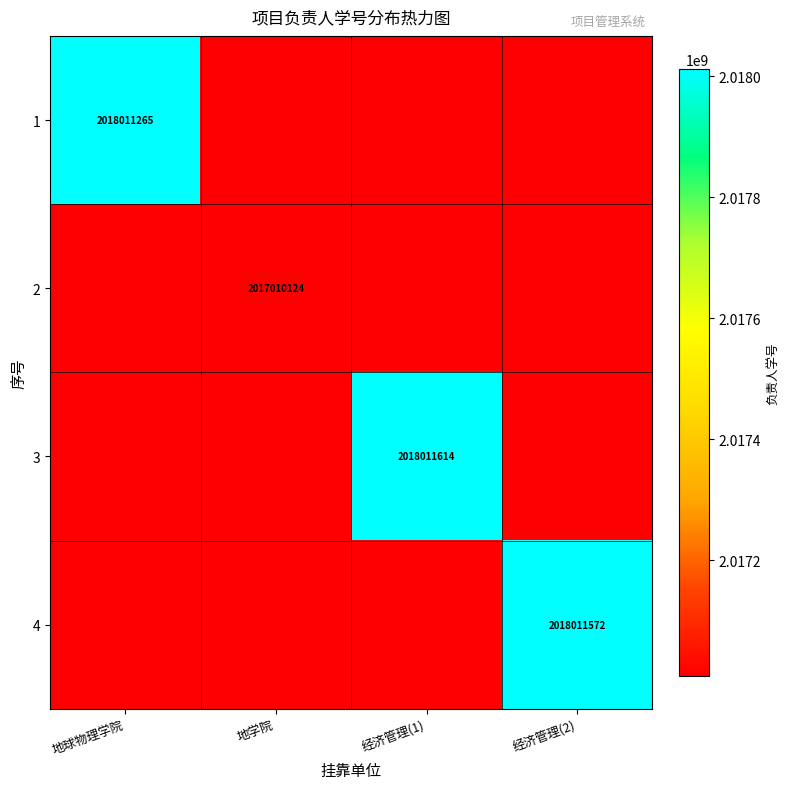

Is it true that 3 equals 1116734731 at 经济管理(1)?

False